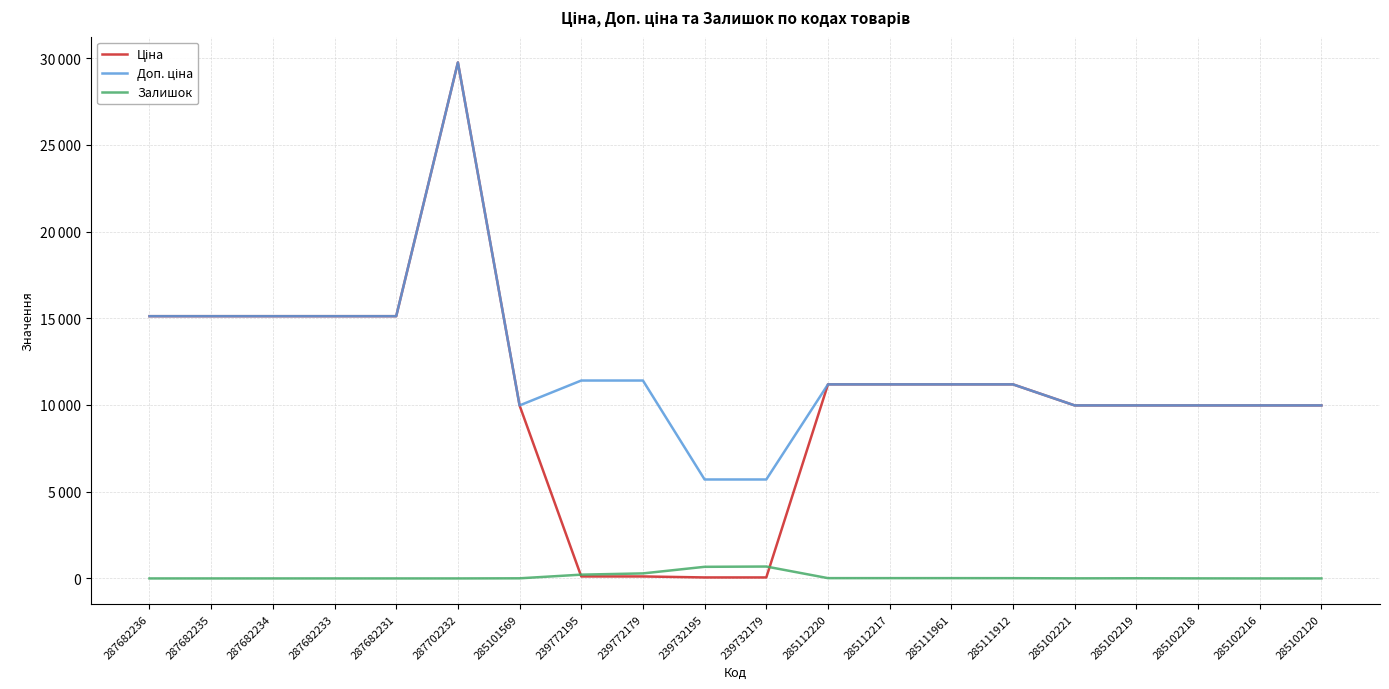

Does the chart have visible grid lines?

Yes